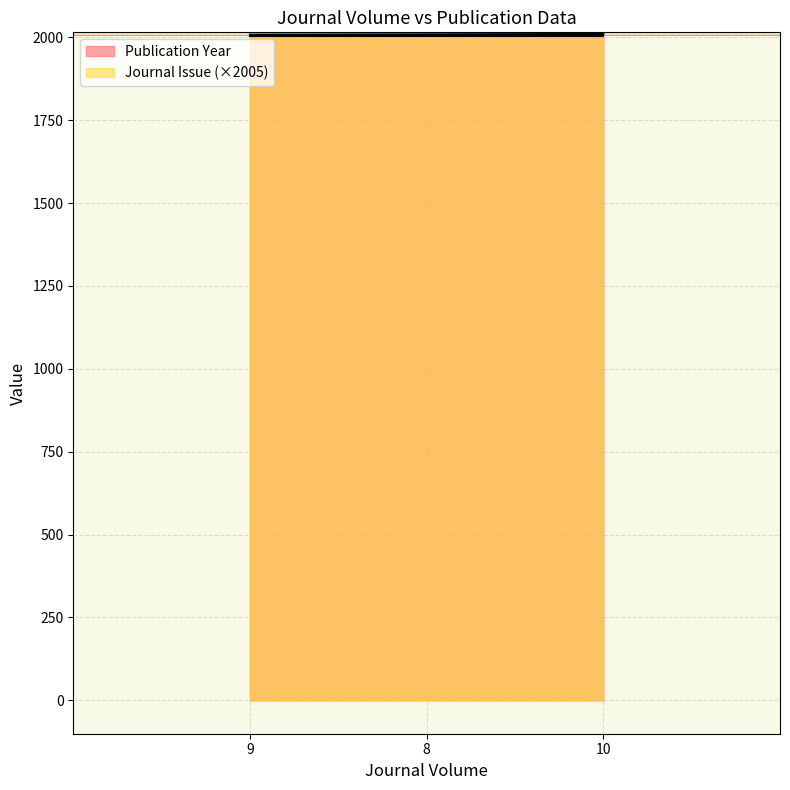

Read the Publication Year value at 10.

2010